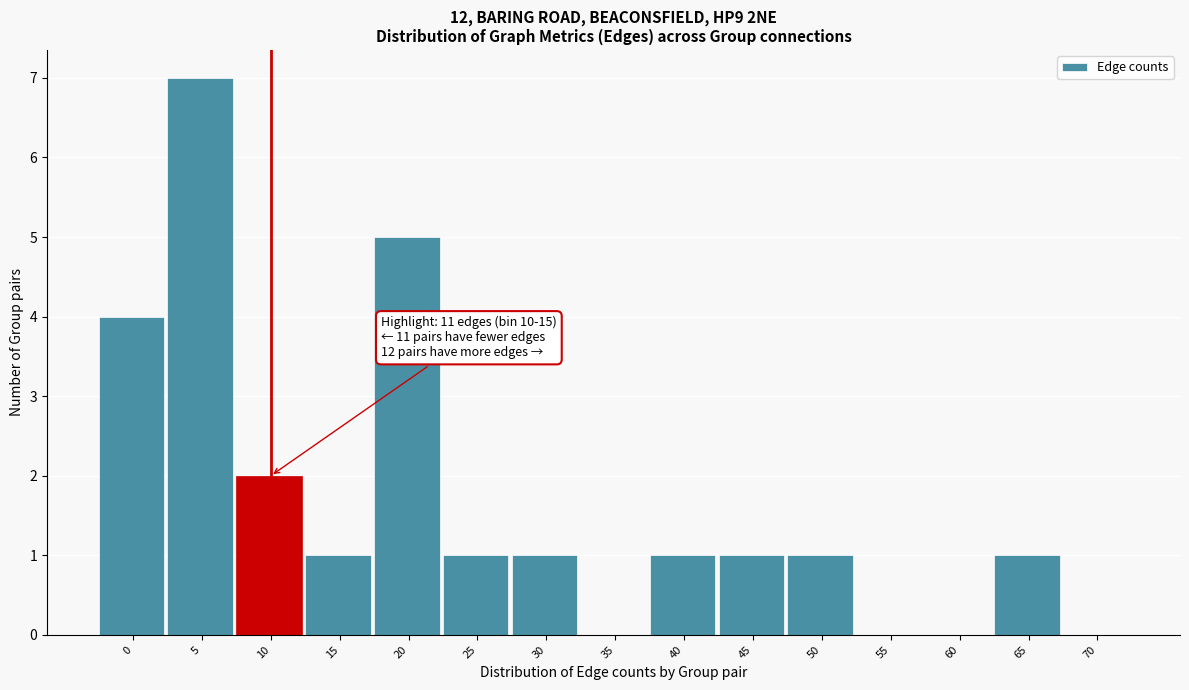

Reading left to right, list all the values displayed in this chart.

0=4	5=7	10=2	15=1	20=5	25=1	30=1	35=0	40=1	45=1	50=1	55=0	60=0	65=1	70=0